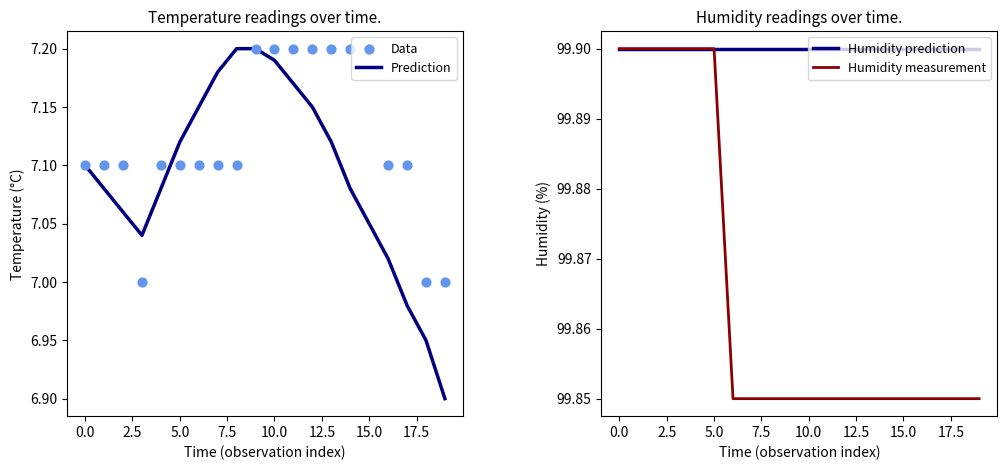

What is the lowest value of the Prediction series?

6.9